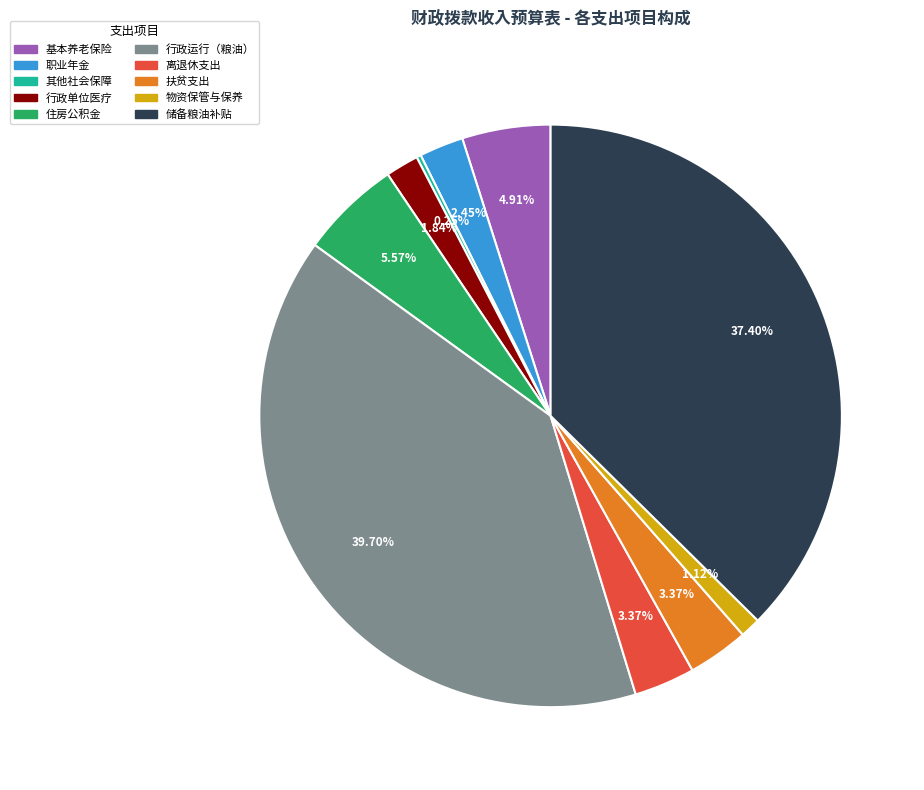

Is there any slice that represents more than half of the pie?

No